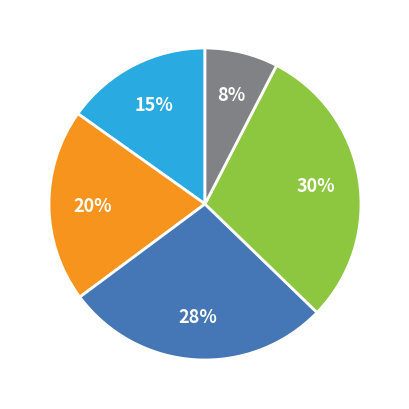

Count the number of slices in the pie.

5